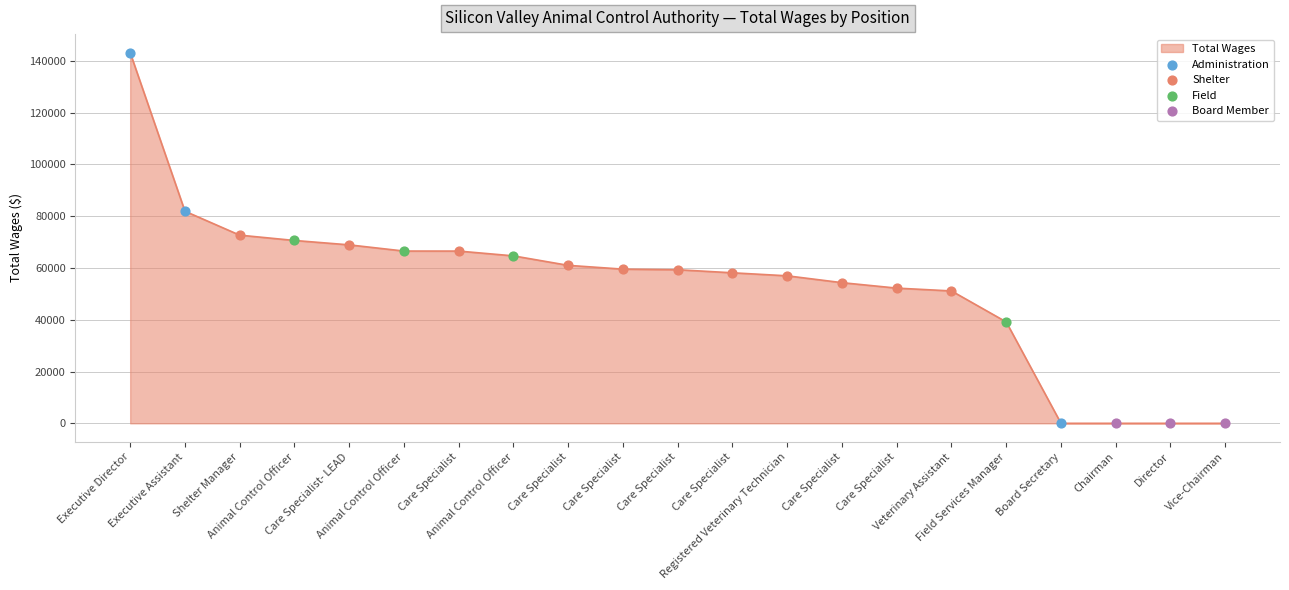

What is the change in value from Care Specialist to Veterinary Assistant?

-15395